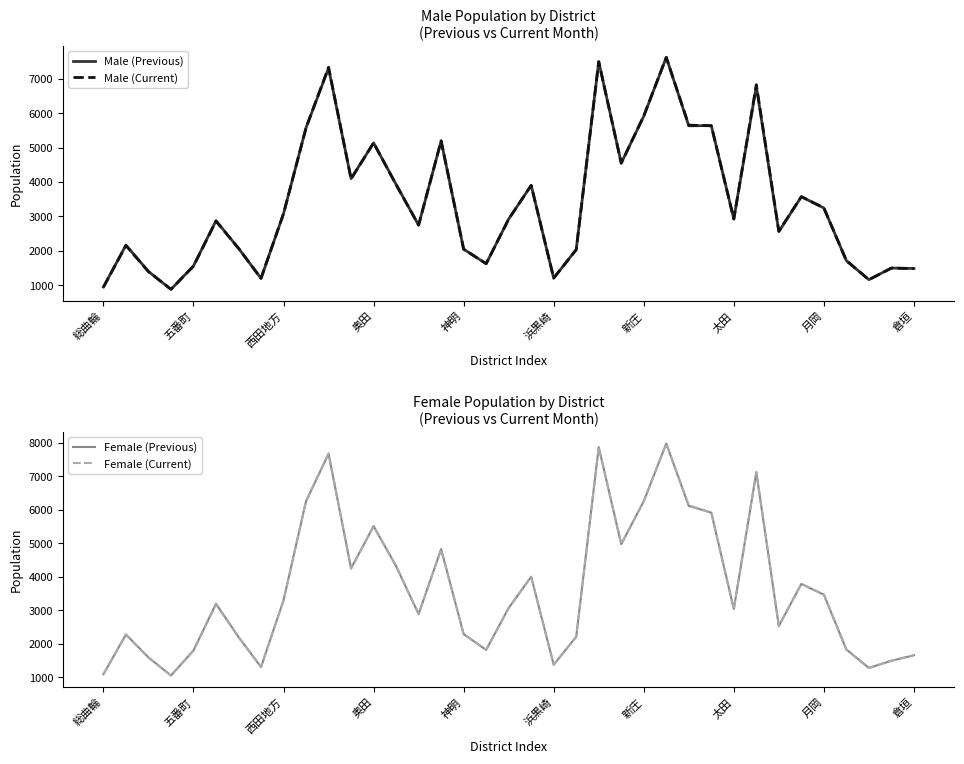

Is it true that Male (Current) equals 1928 at 月岡?

False